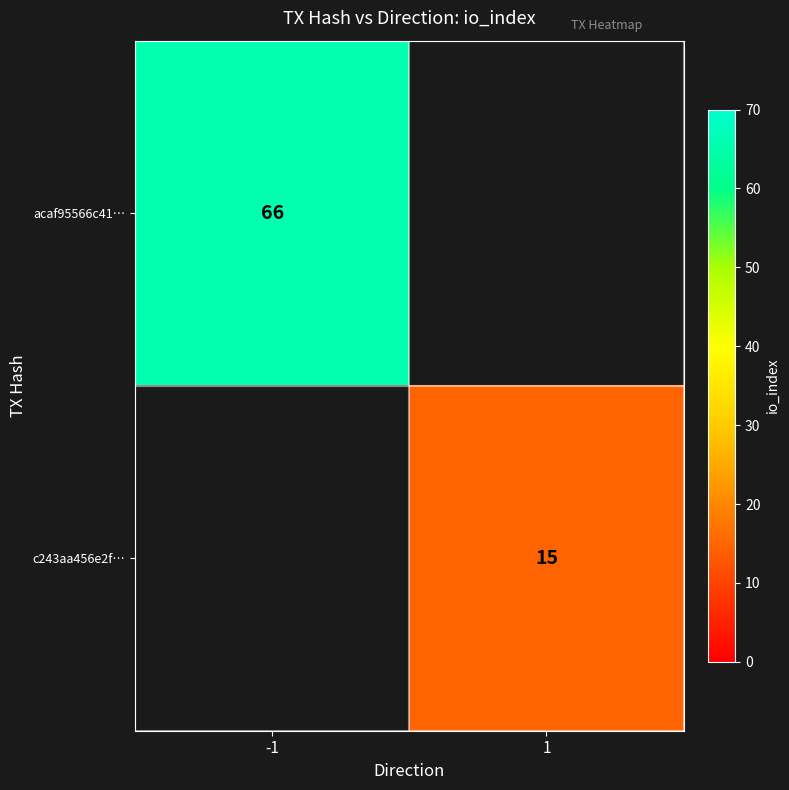

Is it true that acaf95566c41… equals 66 at -1?

True